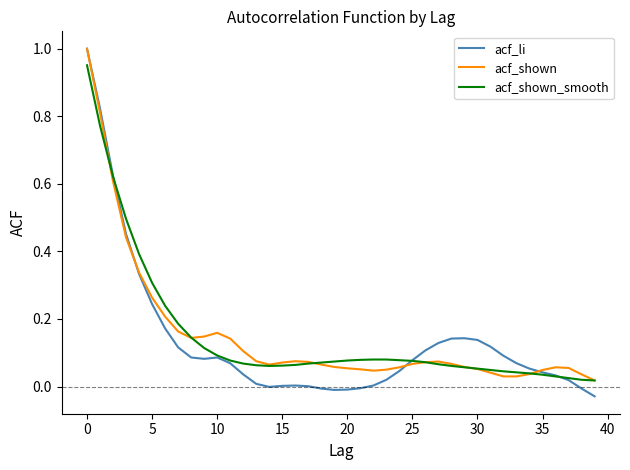

Which series has the widest spread of values?

acf_li